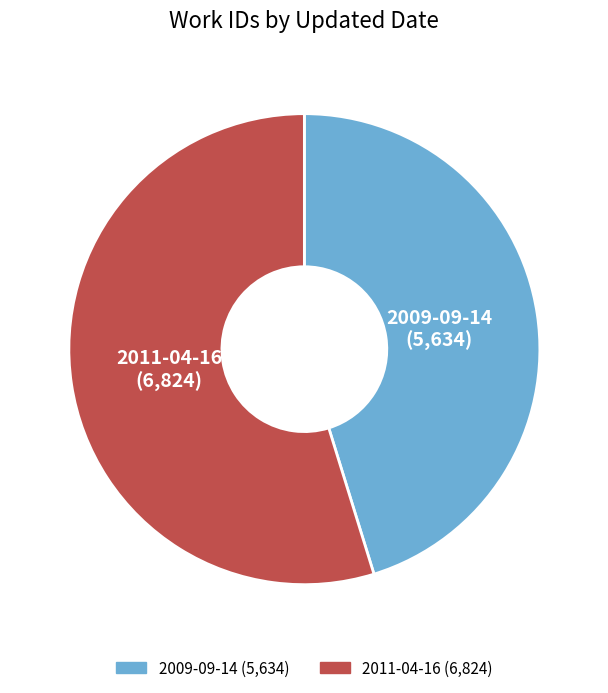

Approximately how many times larger is the value at 2009-09-14 compared to 2011-04-16?

0.8